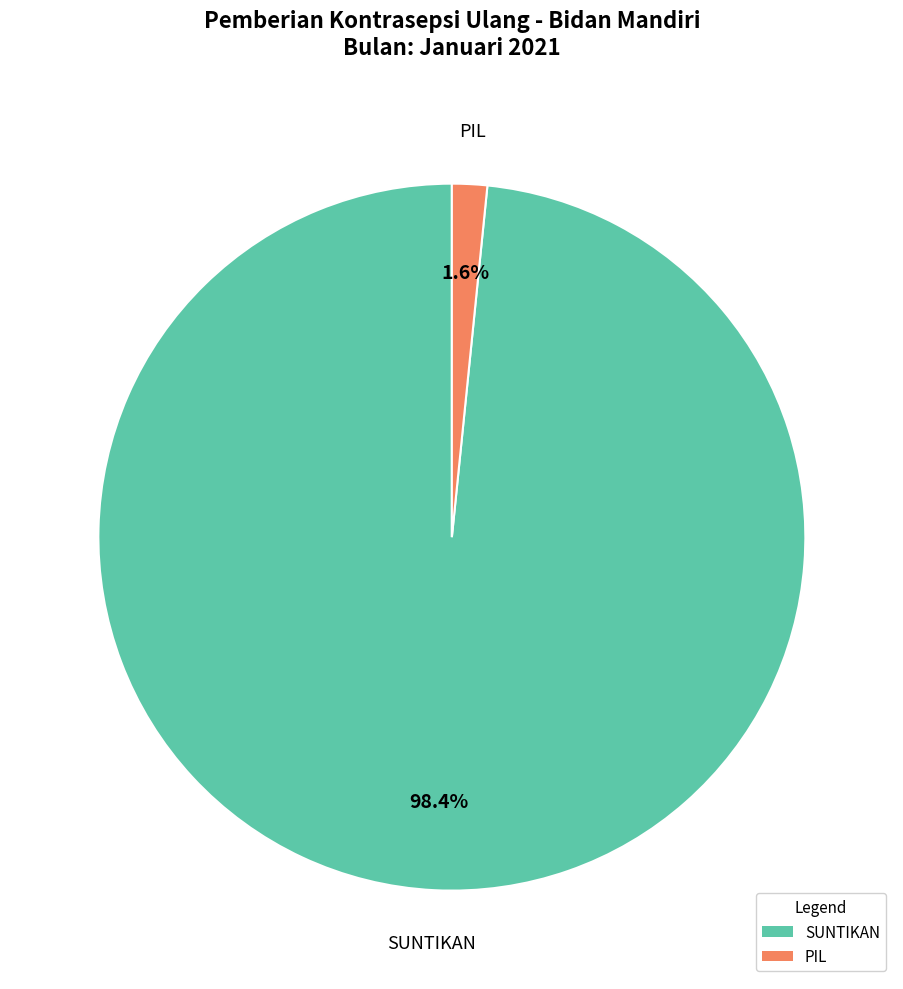

Which slice is the smallest?

PIL